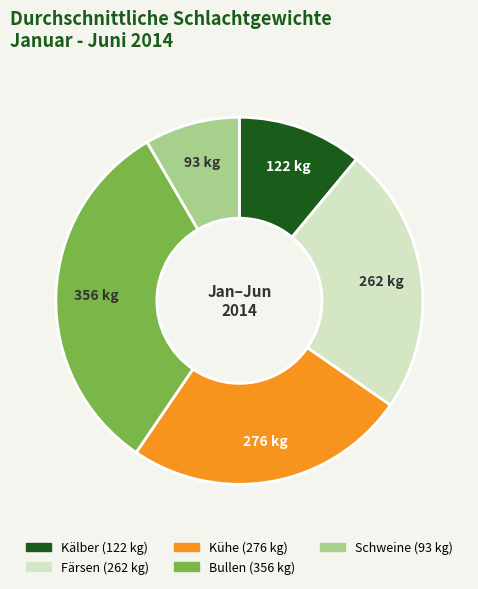

Combined, do Kühe and Kälber account for over 50%?

No